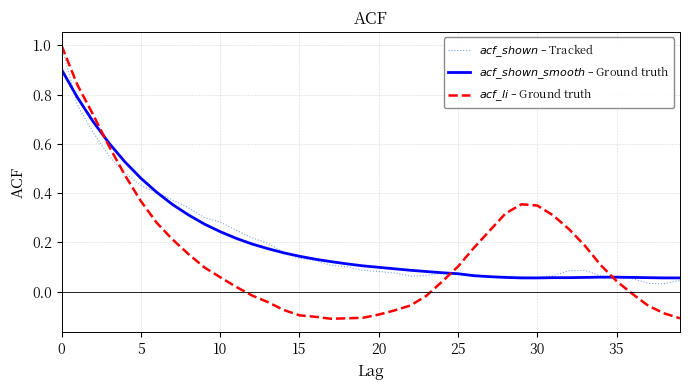

What is the greatest value displayed?

1.0